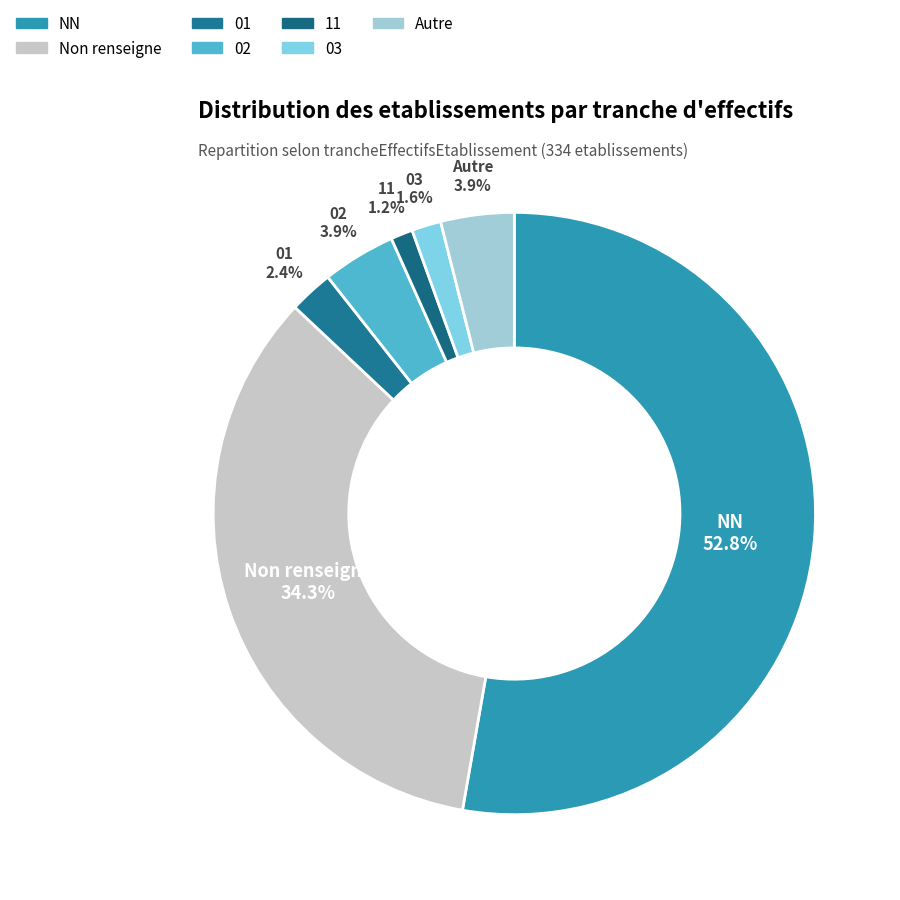

How many slices are in this pie chart?

7